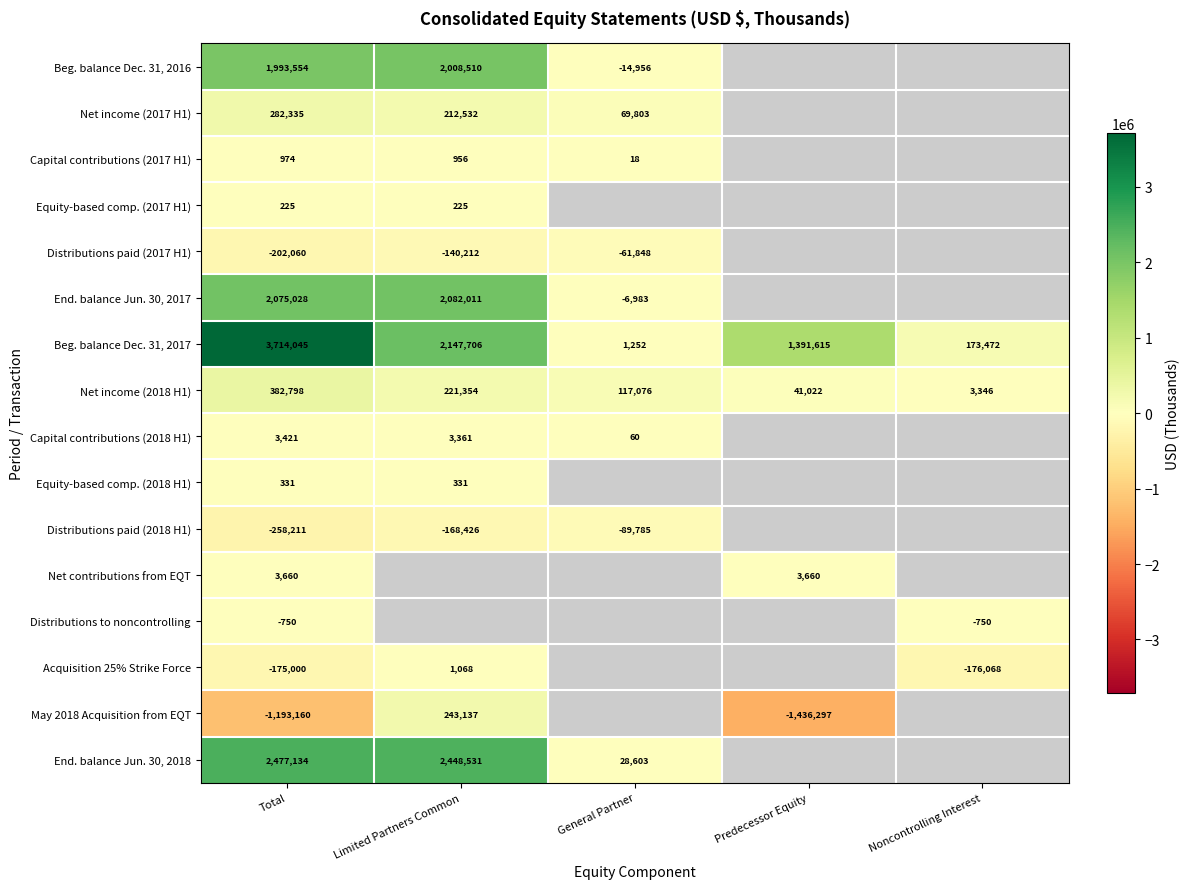

What is the difference between the May 2018 Acquisition from EQT values at Total and Limited Partners Common?

1436297